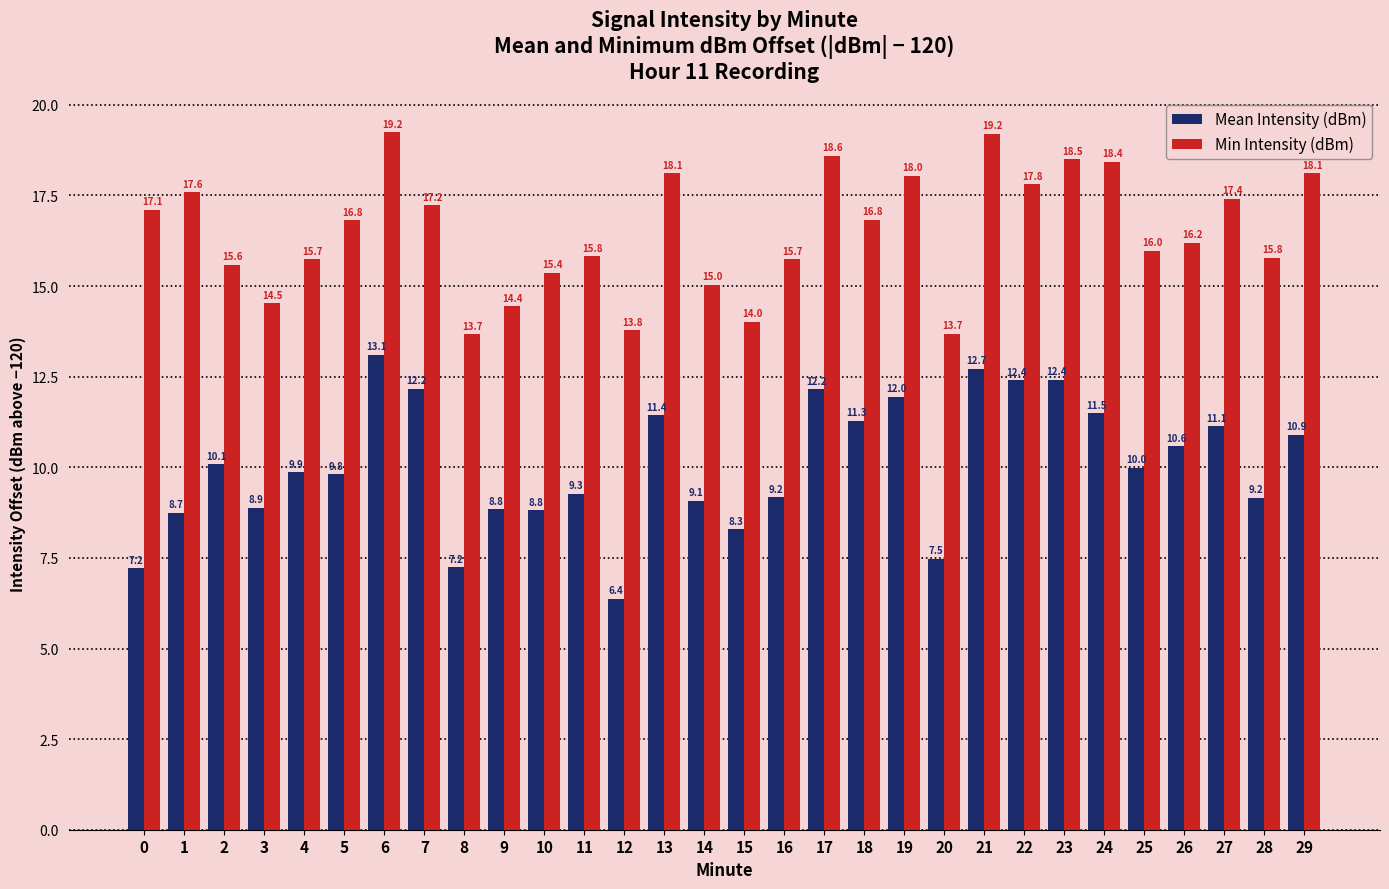

List the series in order of their overall mean, highest first.

Min Intensity (dBm), Mean Intensity (dBm)